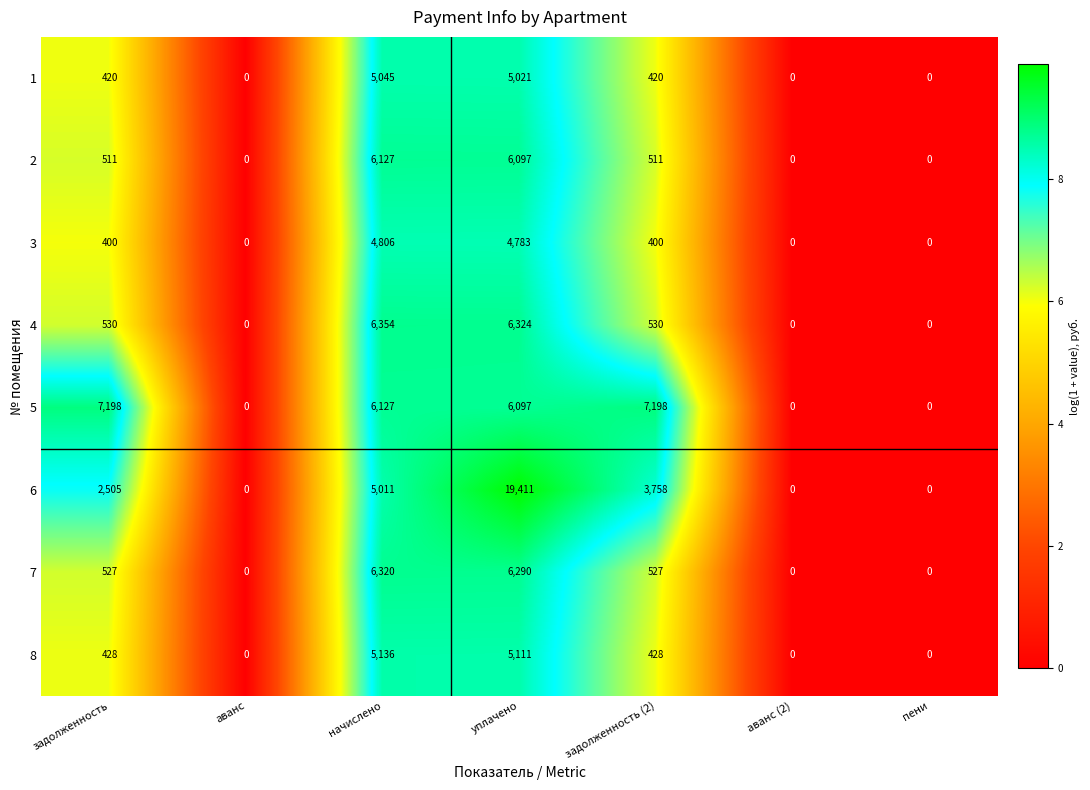

Which series has the widest spread of values?

6